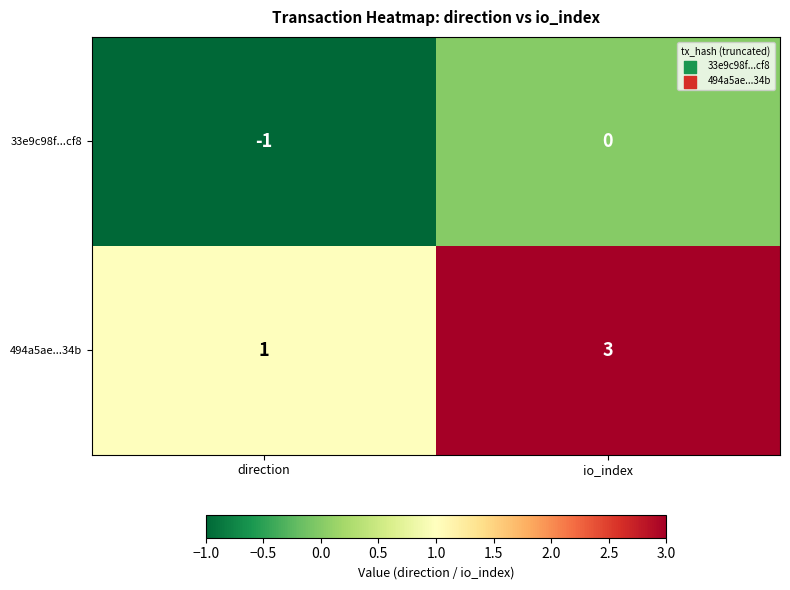

What is the difference between the highest and lowest values at io_index?

3